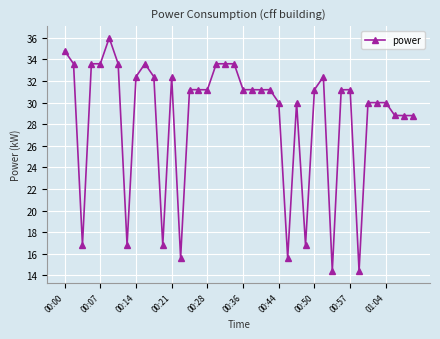

What is the minimum value shown in the chart?

14.4